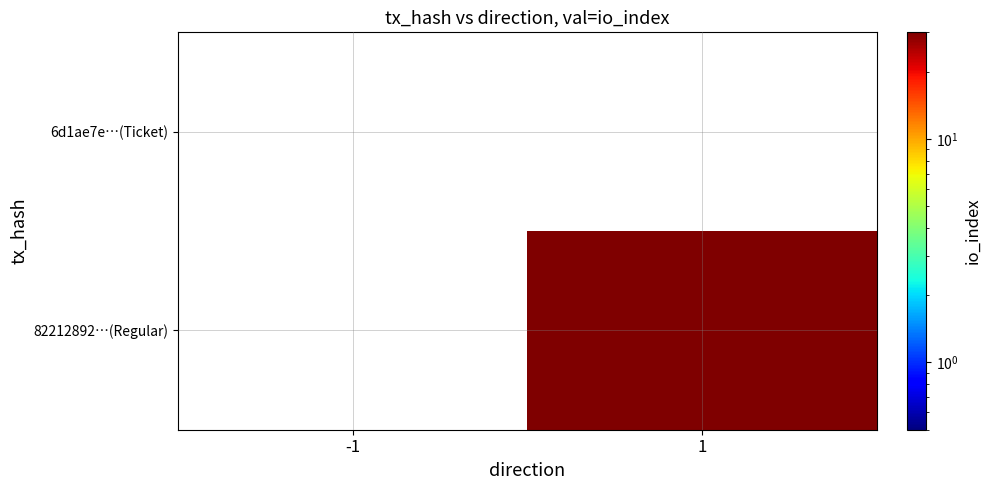

What is the maximum value shown in the chart?

30.0